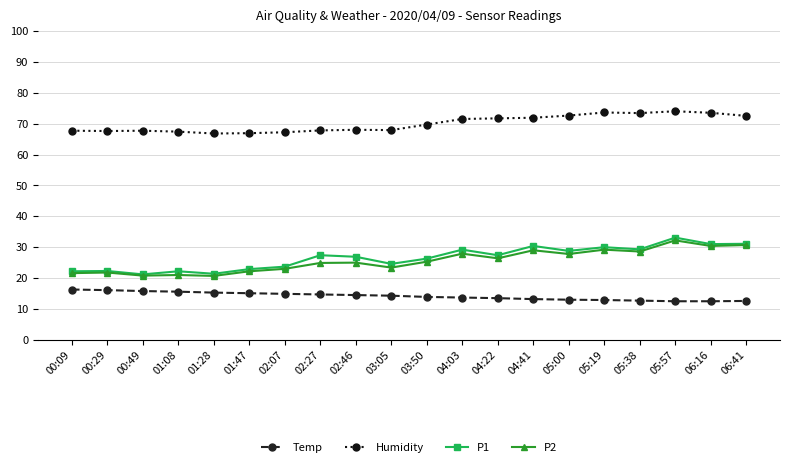

Is this an area chart (filled region under the line)?

No